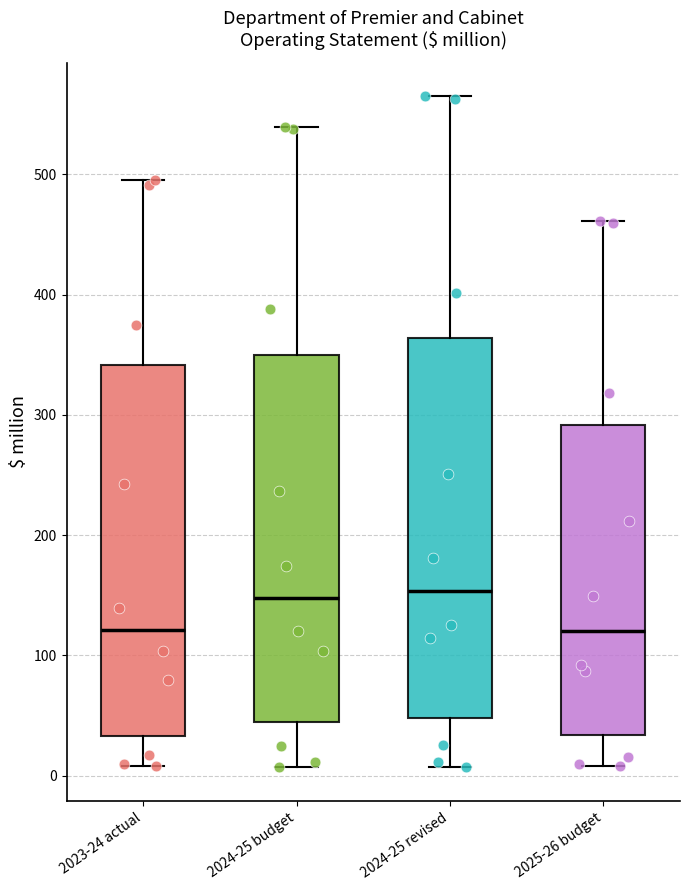

Where is the upper edge of the box for 2023-24 actual on the y-axis? The values are not printed on the chart, so give them approximately, as read against the axis.

340